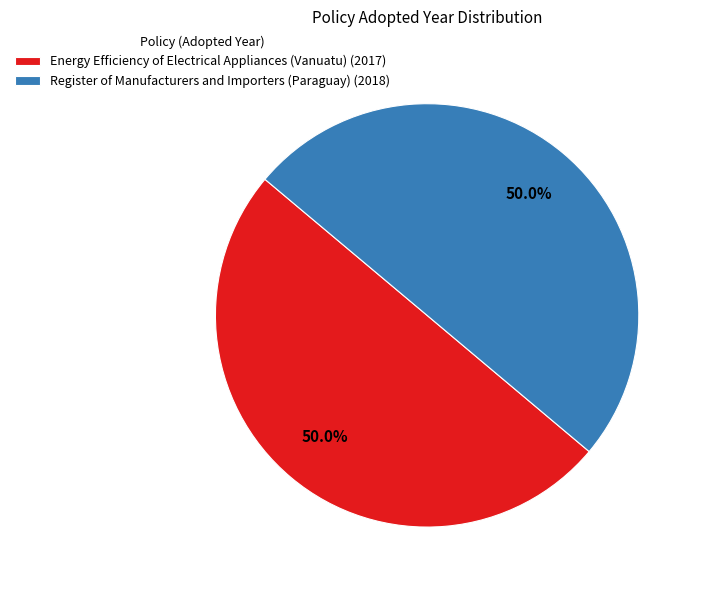

Do Energy Efficiency of Electrical Appliances (Vanuatu) (2017) and Register of Manufacturers and Importers (Paraguay) (2018) together represent more than half of the pie?

Yes